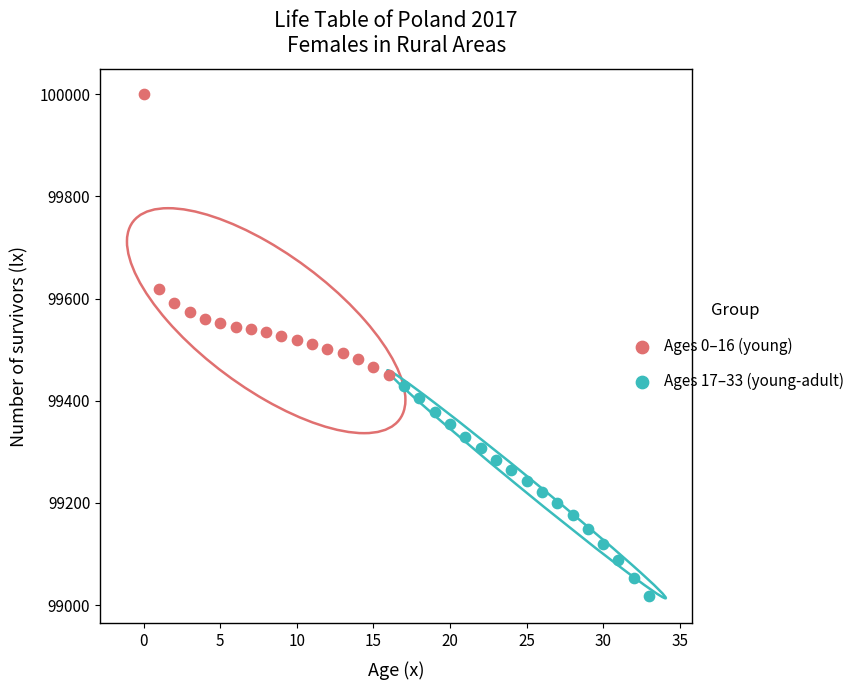

Which series reaches the minimum Y coordinate?

Ages 17–33 (young-adult)